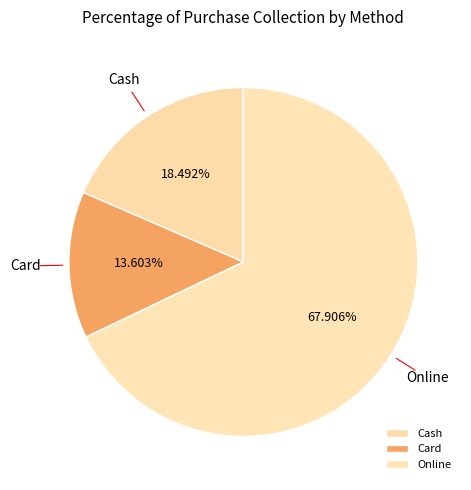

To the nearest percent, what portion does Card represent?

14%